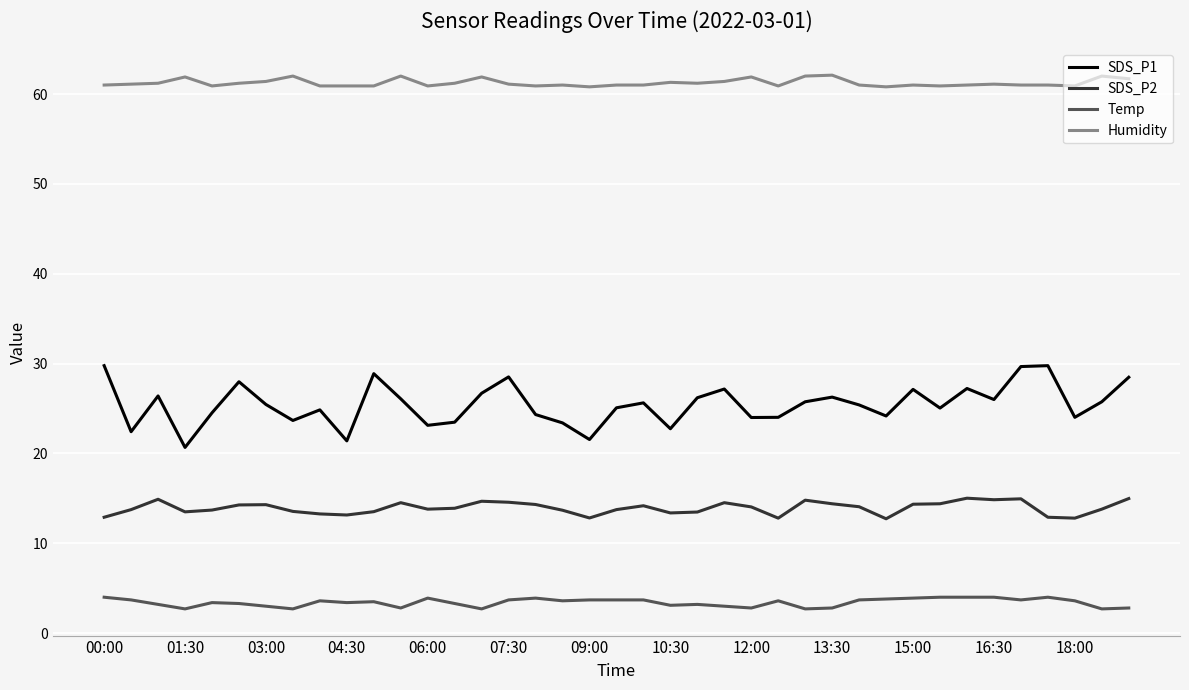

True or false: Temp and SDS_P1 intersect in this chart.

False